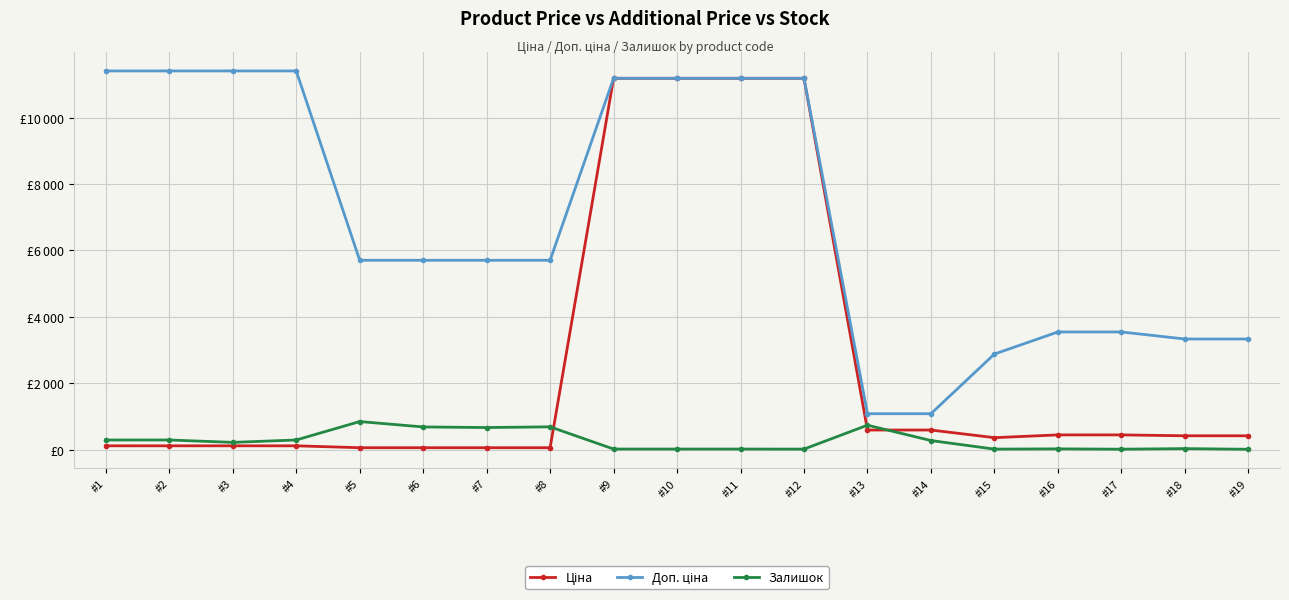

Is this an area chart (filled region under the line)?

No